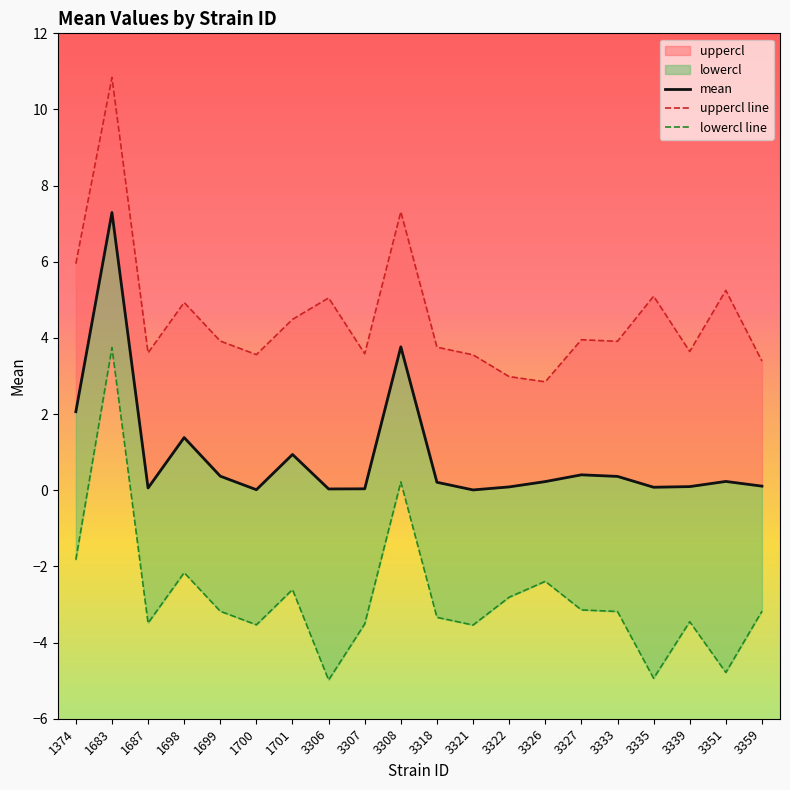

Rank the series by their maximum value, from lowest to highest.

lowercl, mean, uppercl